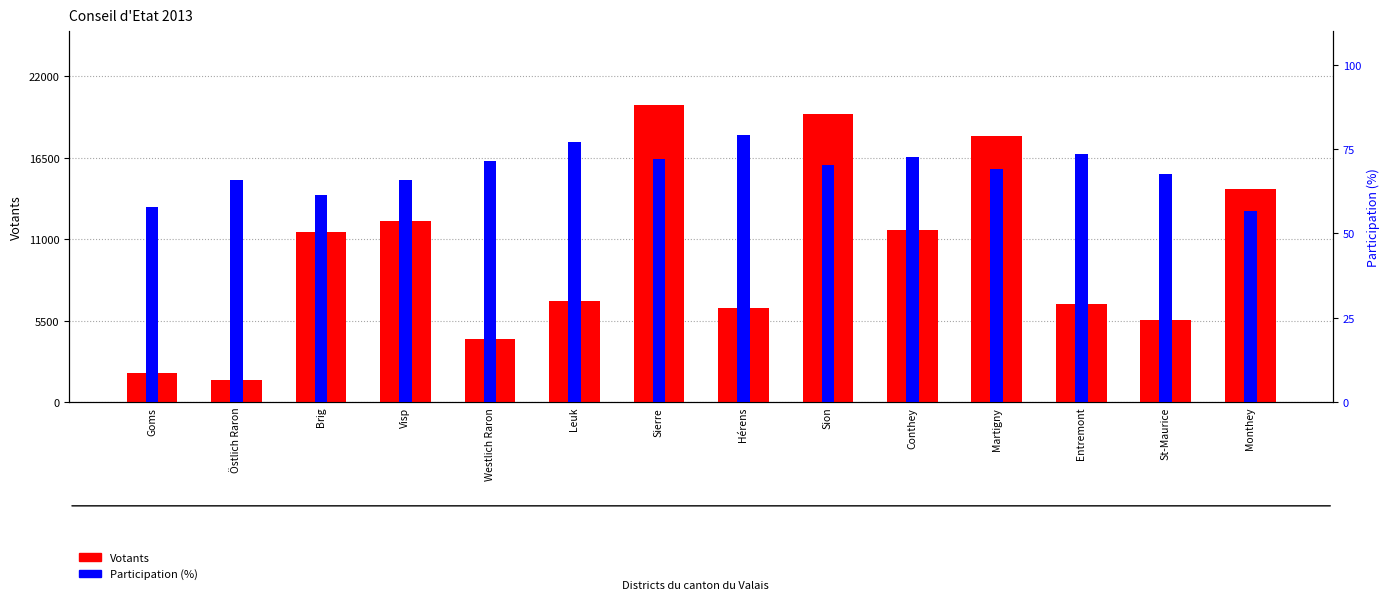

How many bars are there in total?

28